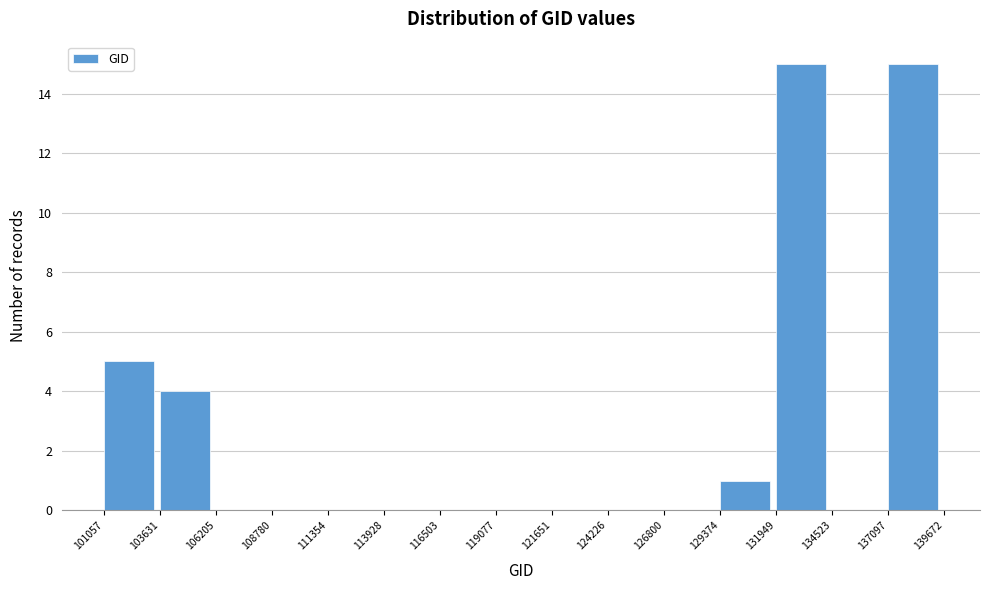

What is the height of the bar covering 101057 to 103631 on the x-axis? The values are not printed on the chart, so give them approximately, as read against the axis.

5